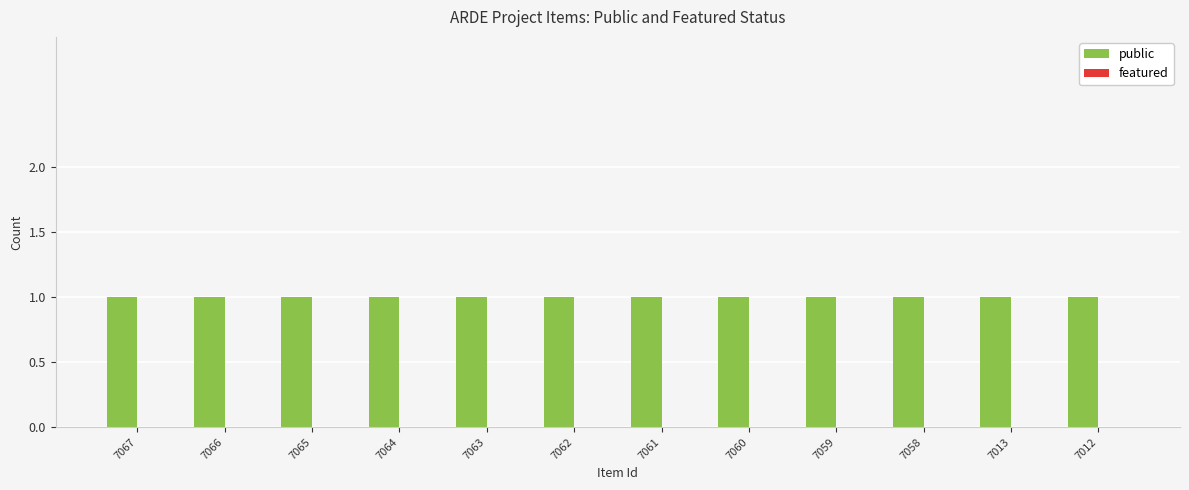

What is the difference between the highest and lowest values at 7065?

1